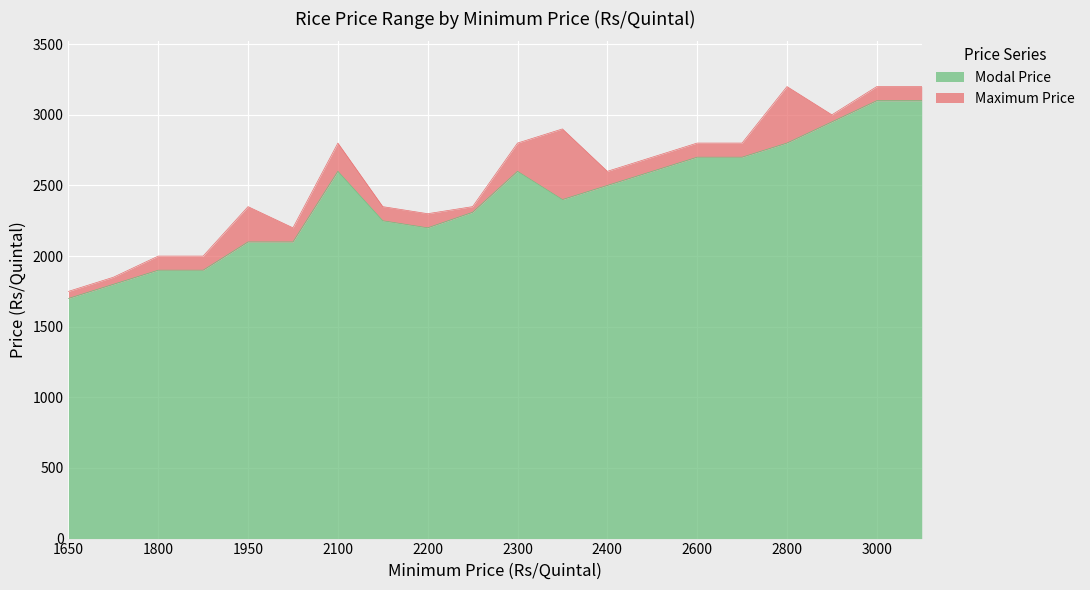

At how many categories does at least one series exceed 2260?

15